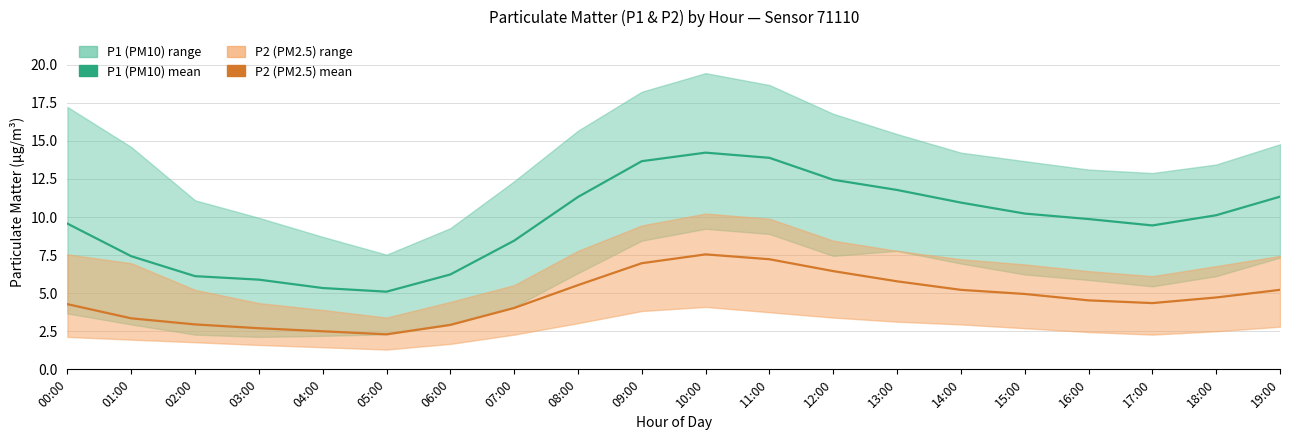

What is the highest value of the P2 mean series?

7.5